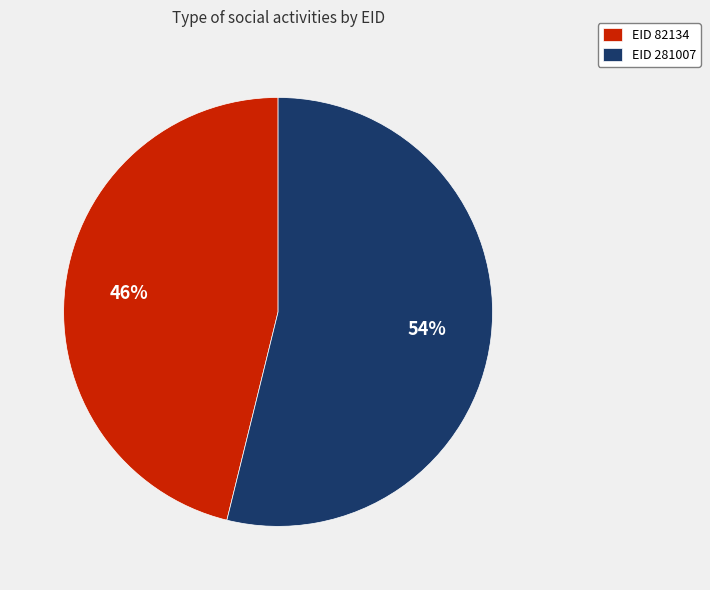

Do EID 281007 and EID 82134 together represent more than half of the pie?

Yes